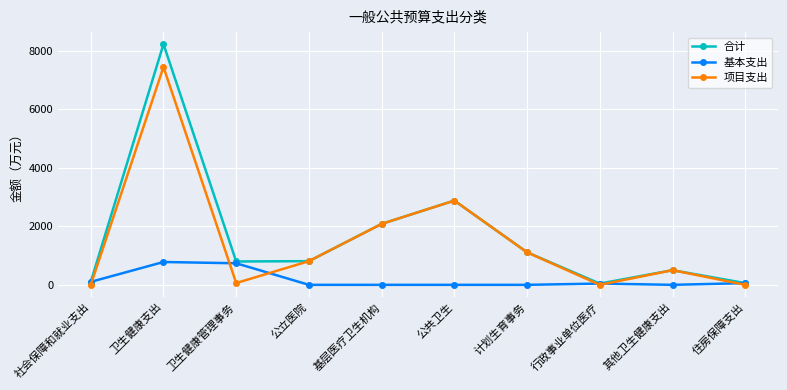

True or false: 合计 has a value of 2081.8 at 基层医疗卫生机构.

True